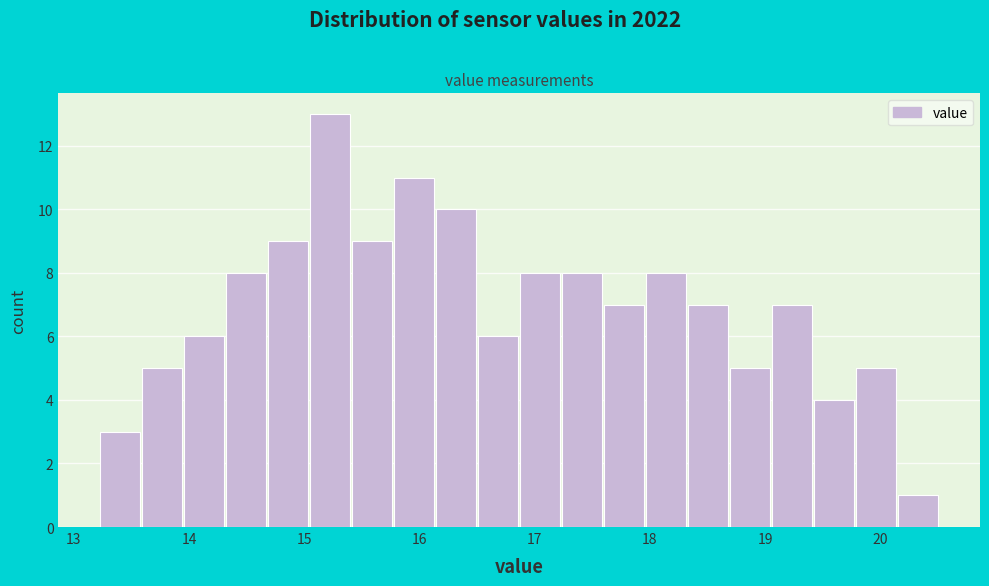

Read against the x-axis, roughly where is the centre of the tallest bar?

15.2